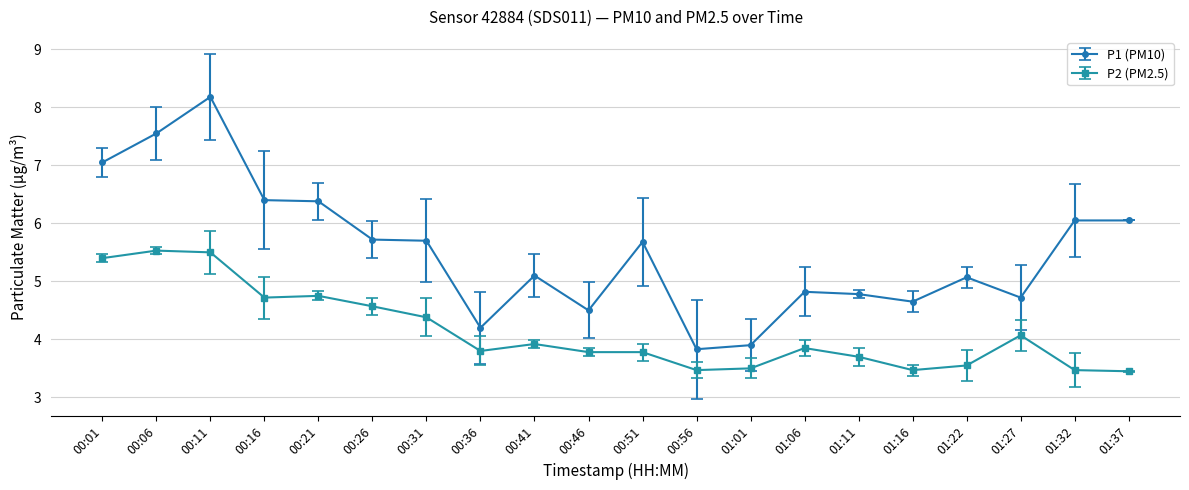

Where is the first local maximum for P1 (PM10)?

00:11